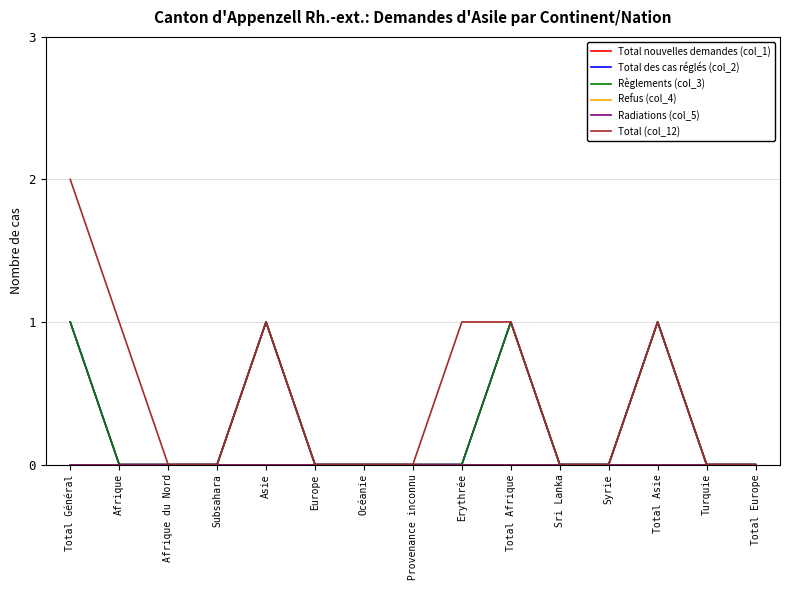

Between Afrique du Nord and Erythrée, which series saw the biggest shift?

Total (col_12)